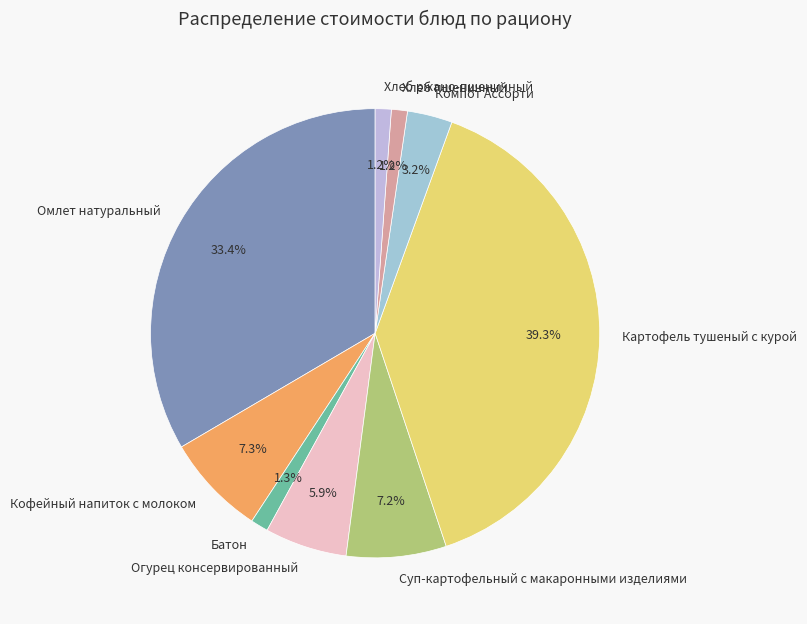

Between Омлет натуральный and Картофель тушеный с курой, which is larger?

Картофель тушеный с курой